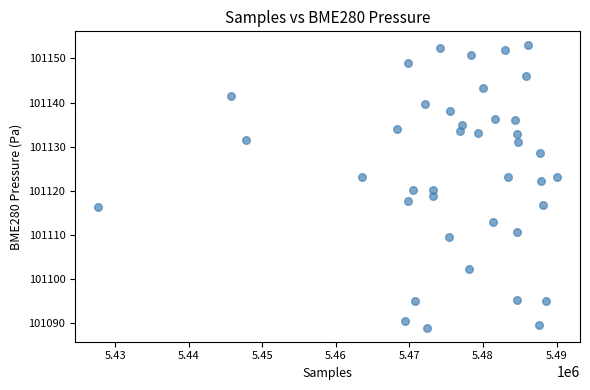

What is the range of X values (max minus min)?

62382.0